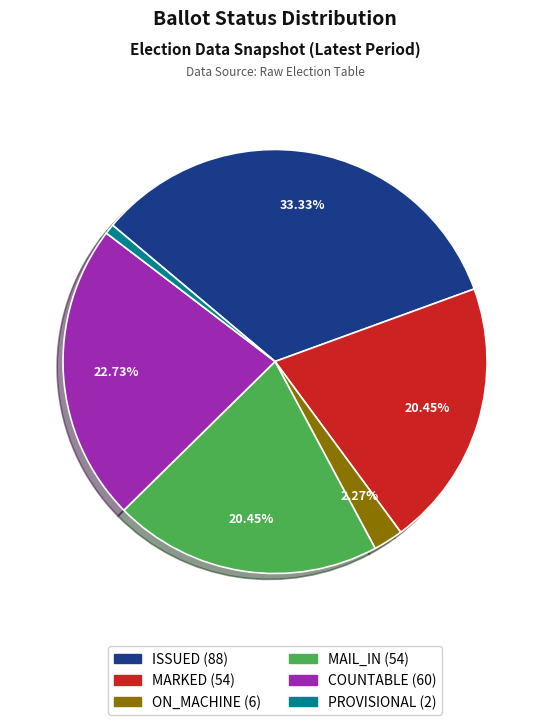

Is there a majority slice in this chart?

No